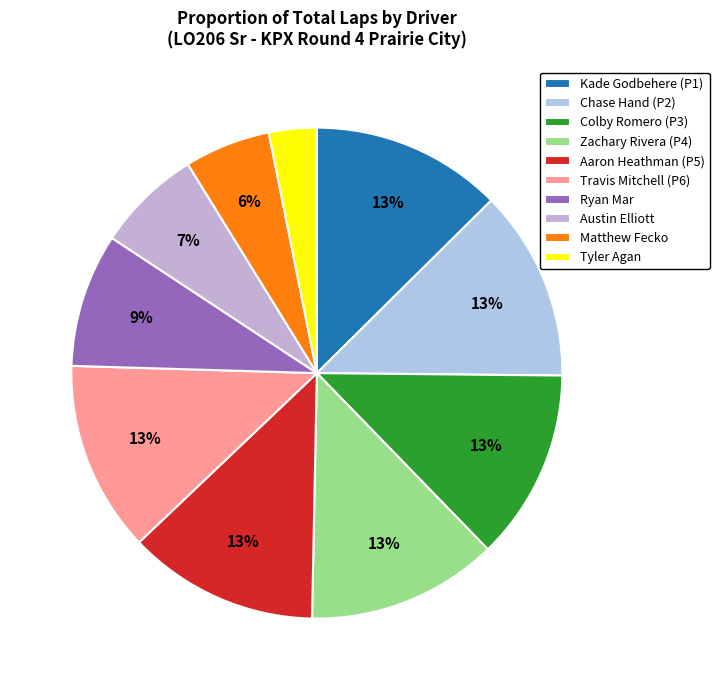

How many slices are in this pie chart?

10